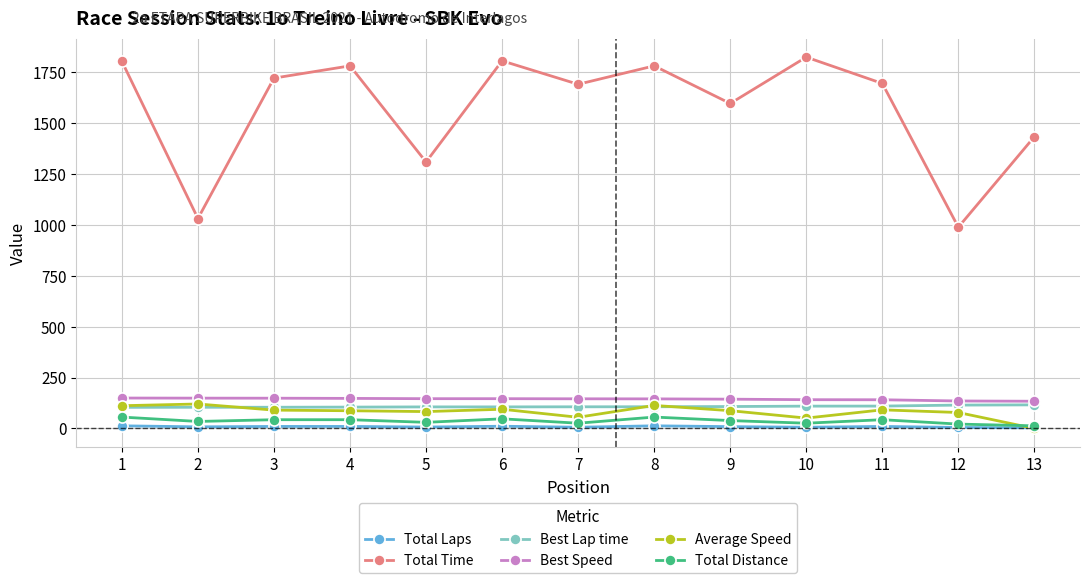

Where is the first local maximum for Total Time?

4